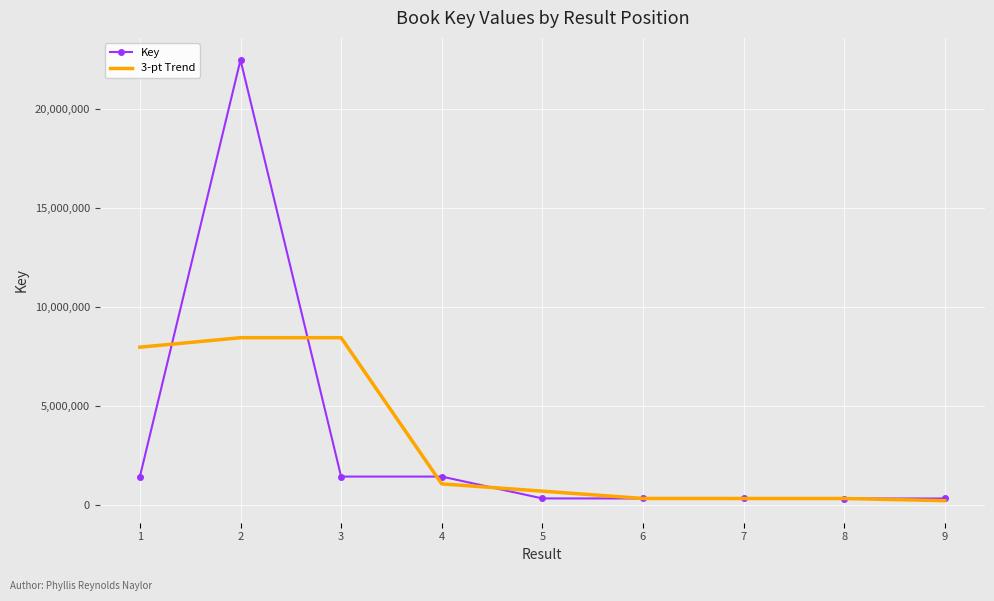

What is the difference between the highest and lowest values at 8?

746.7